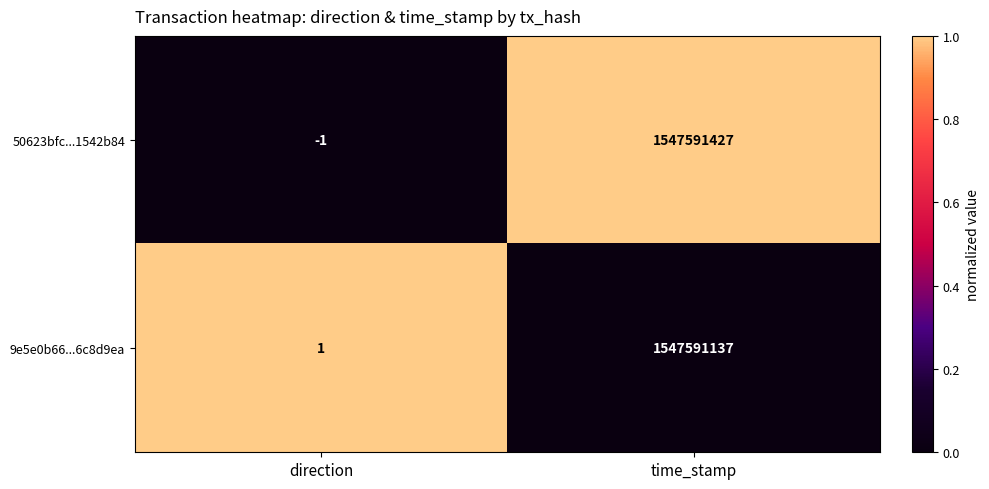

What is the difference between the 50623bfc...1542b84 values at time_stamp and direction?

1547591428